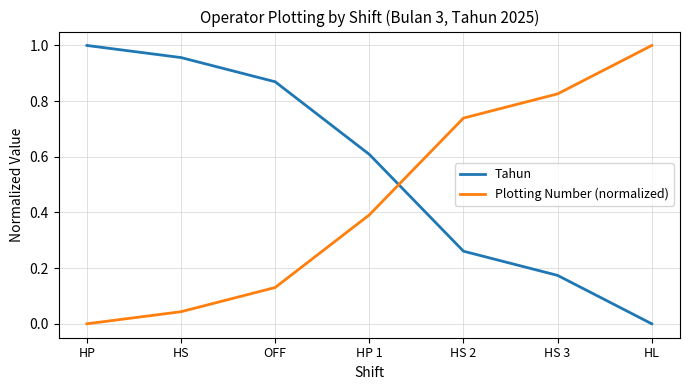

Which series has the largest total across all categories?

Tahun